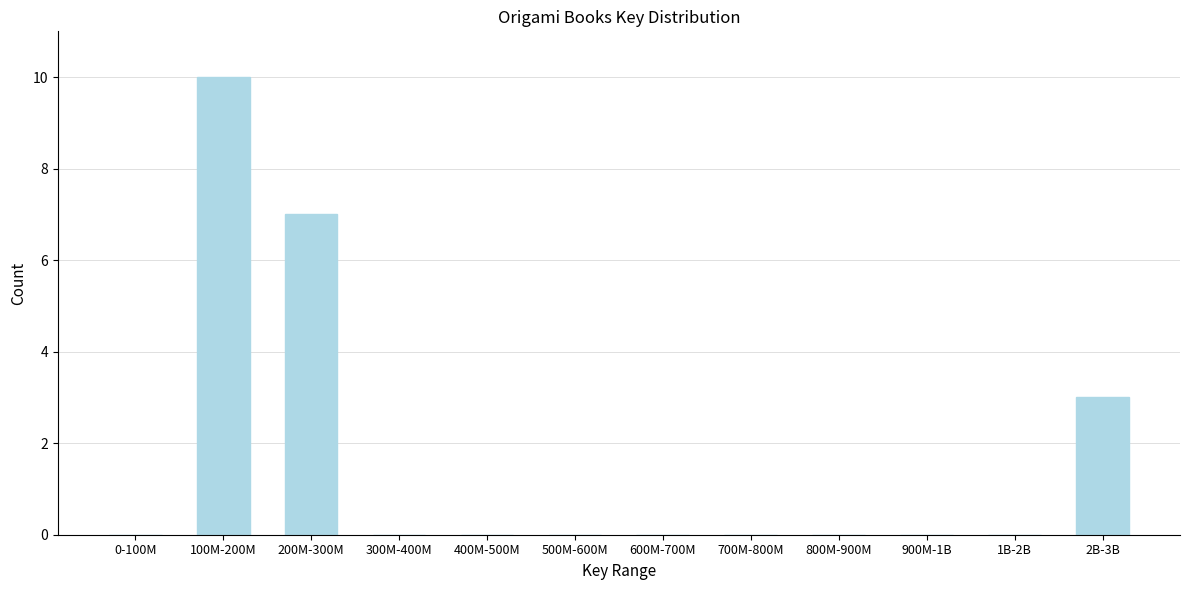

Reading right to left, what are all the values shown in this chart?

2B-3B=3	1B-2B=0	900M-1B=0	800M-900M=0	700M-800M=0	600M-700M=0	500M-600M=0	400M-500M=0	300M-400M=0	200M-300M=7	100M-200M=10	0-100M=0